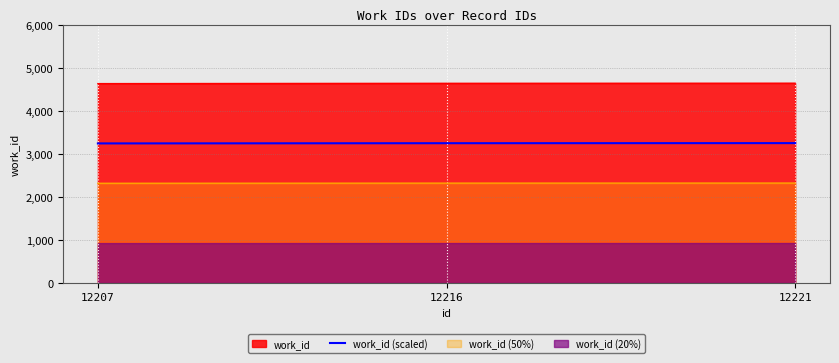

What is the ratio of the value at 12207 to the value at 12221?

1.0